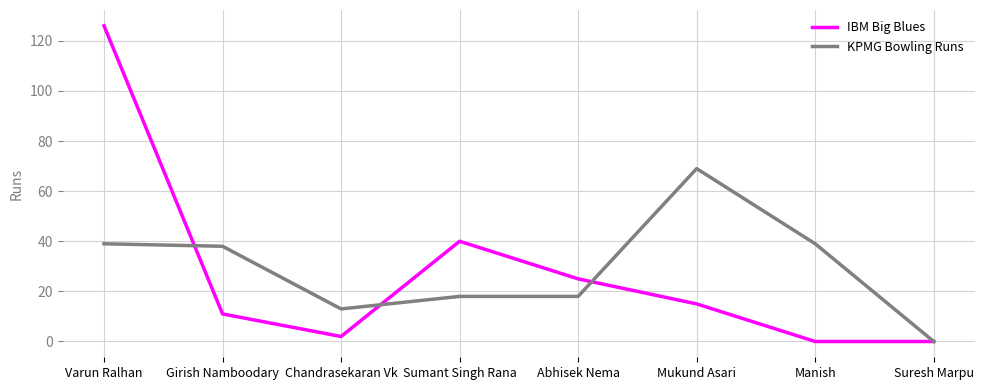

What is the greatest value displayed?

126